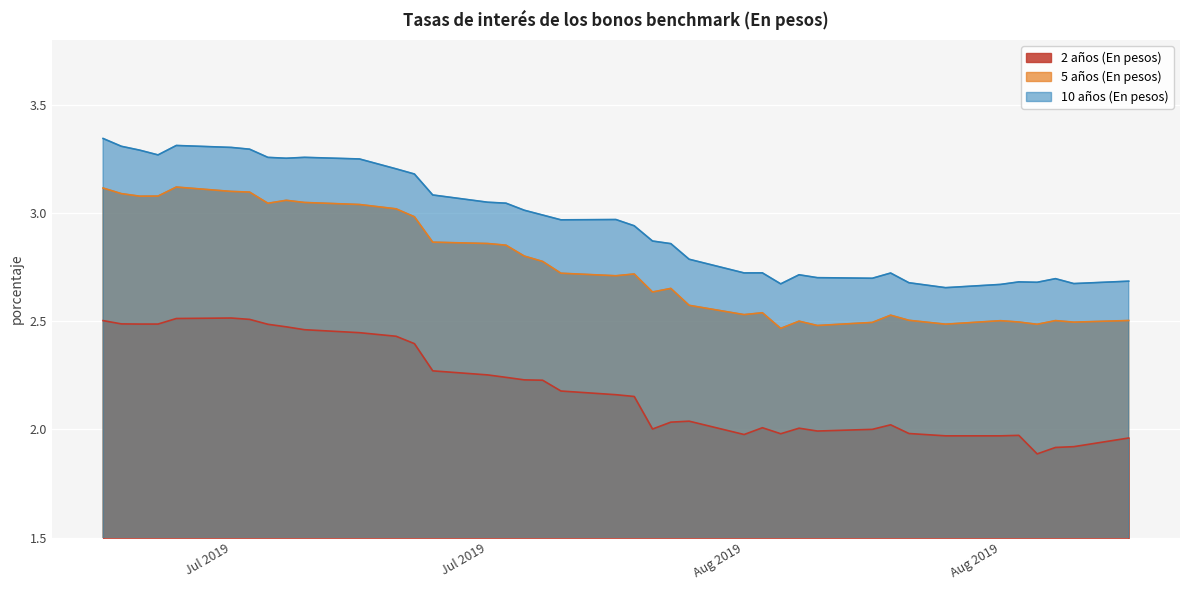

Does the chart display data point markers on the line(s)?

No